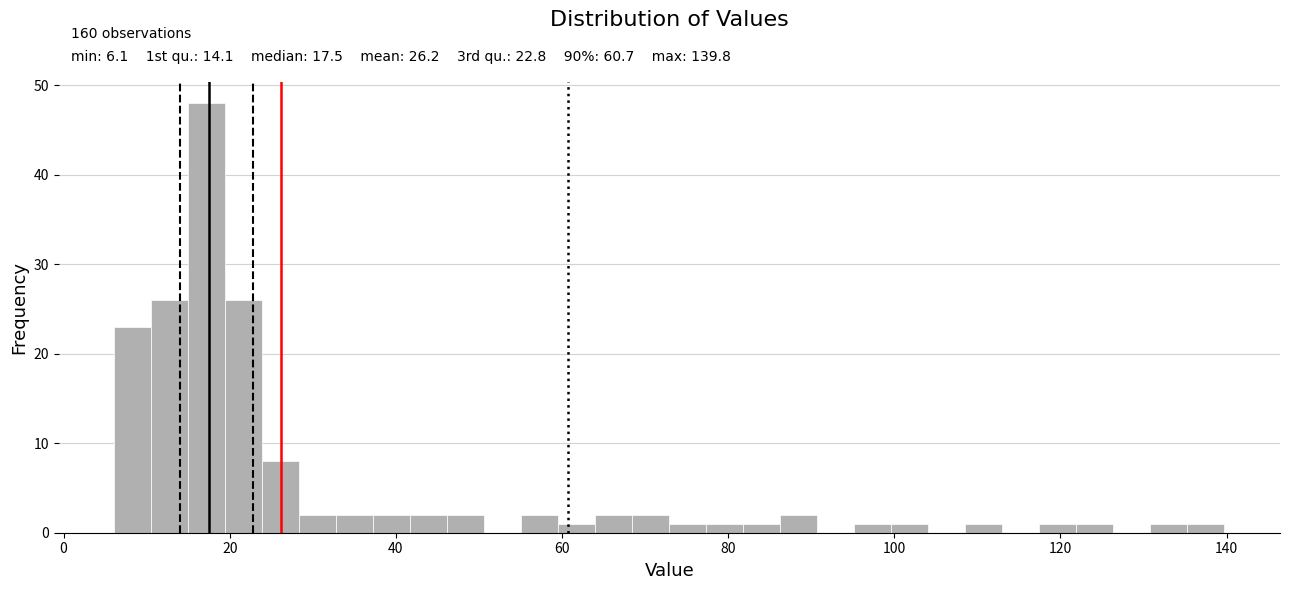

Read against the x-axis, roughly where is the centre of the tallest bar?

18